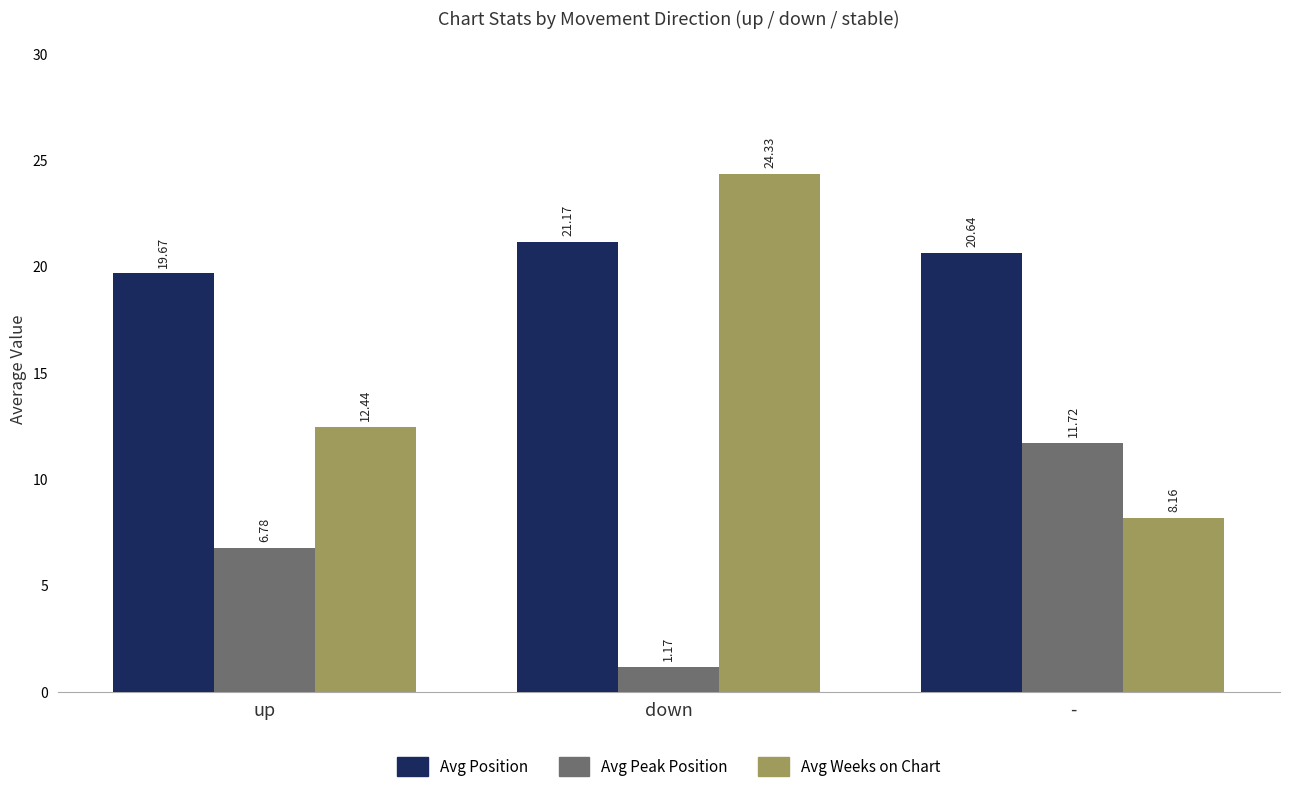

The value of Avg Position at down is 21.2. True or false?

True